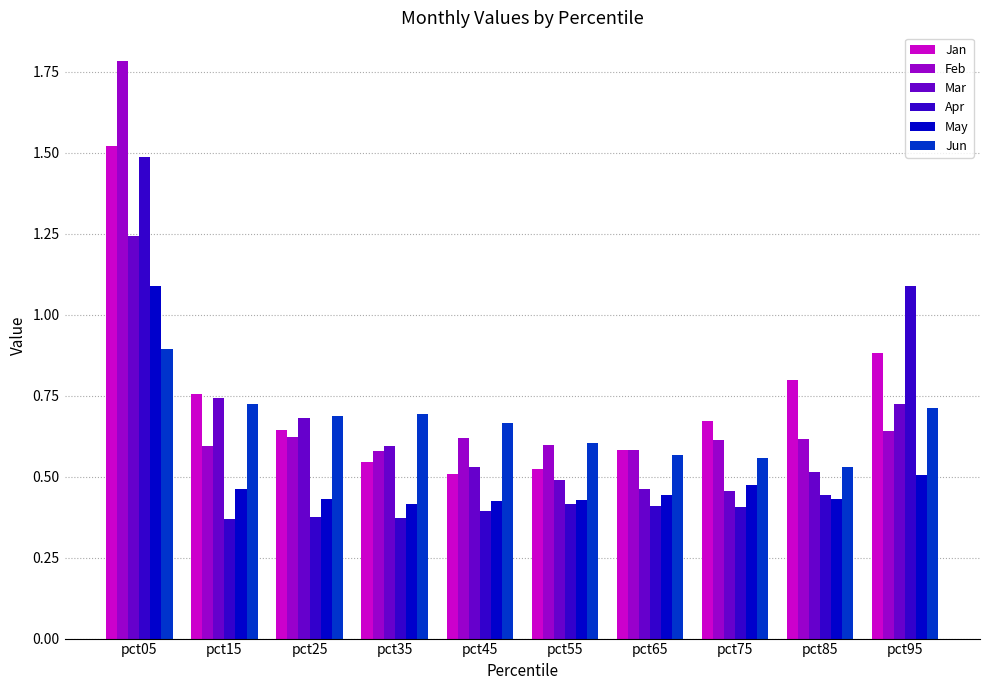

What is the sum of all Mar values?

6.4